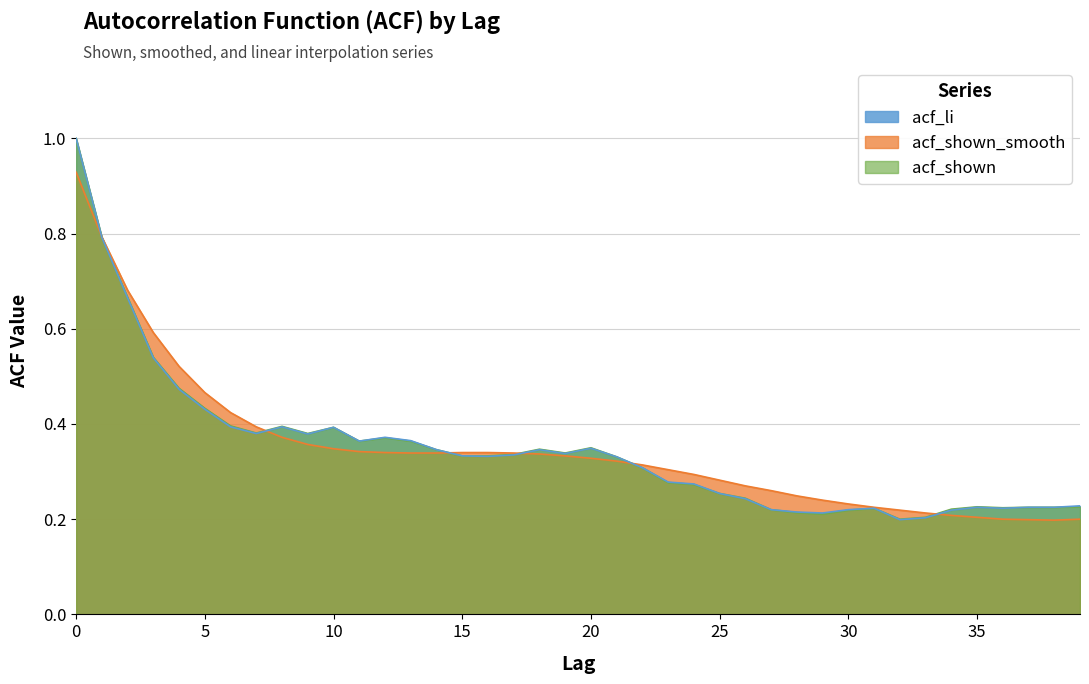

What are all the series names shown in the legend?

acf_li, acf_shown_smooth, acf_shown